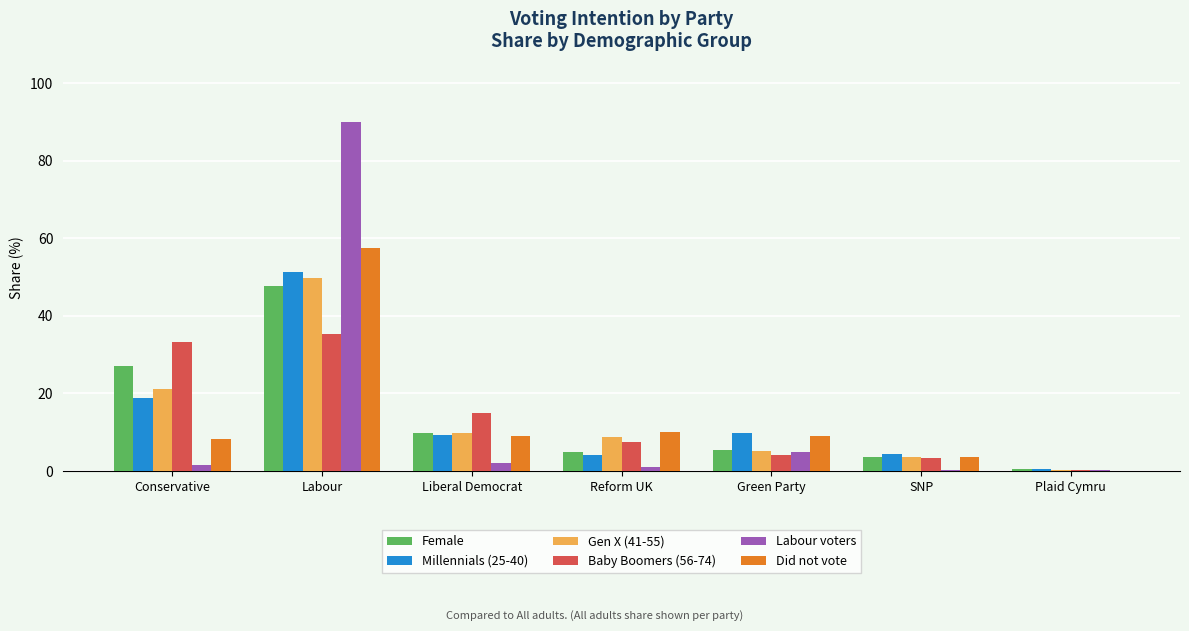

What is the average value of the Female series?

14.1